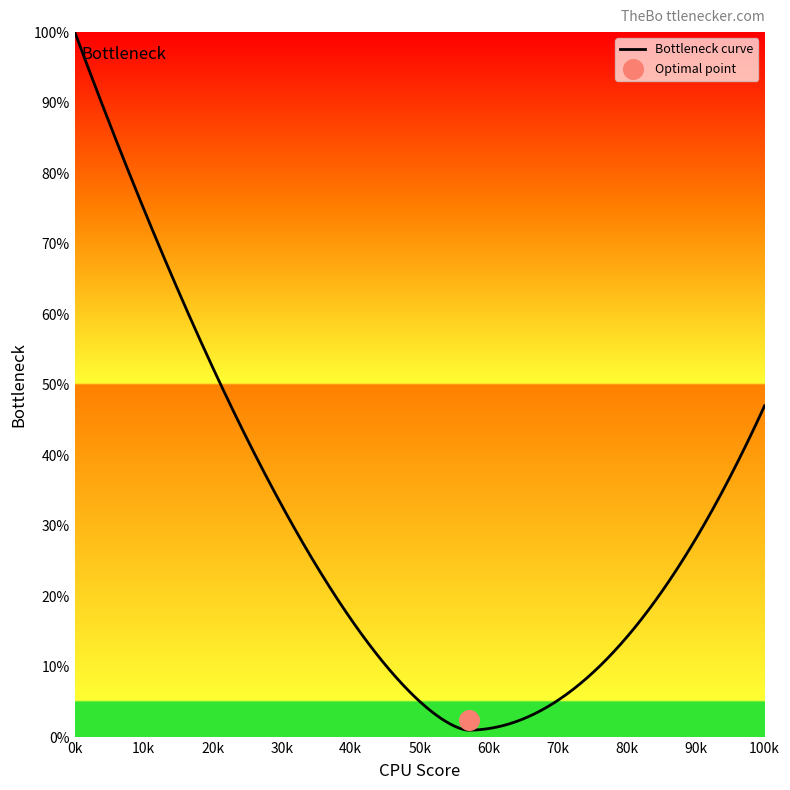

What is the maximum value for Bottleneck curve?

100.0